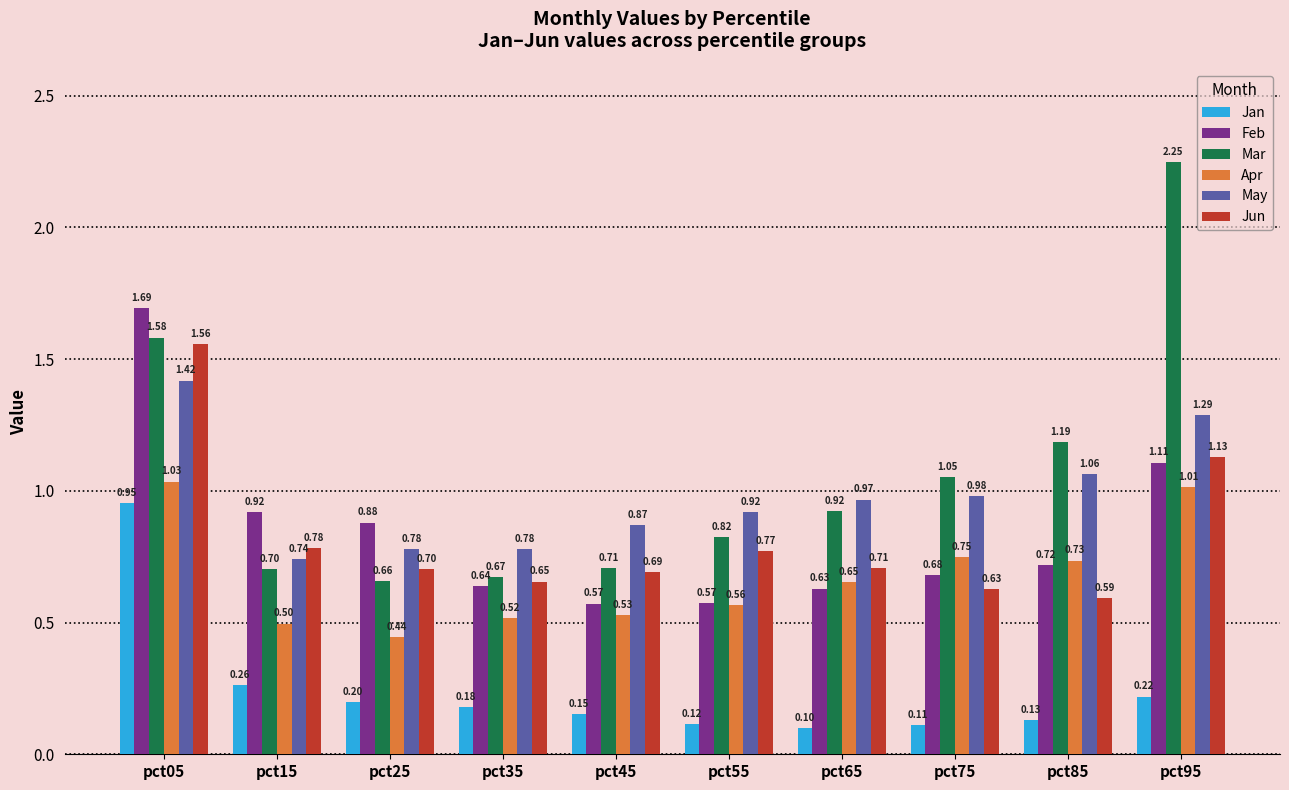

Count the number of categories in the chart.

10